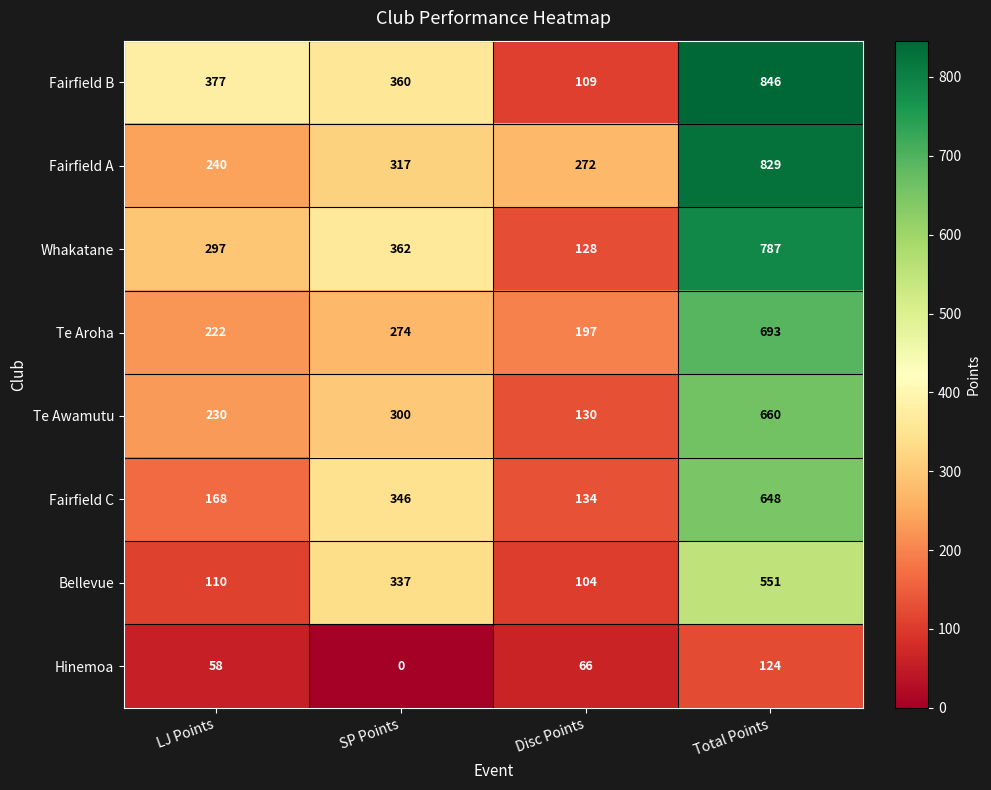

Which series has the largest range (max minus min)?

Fairfield B